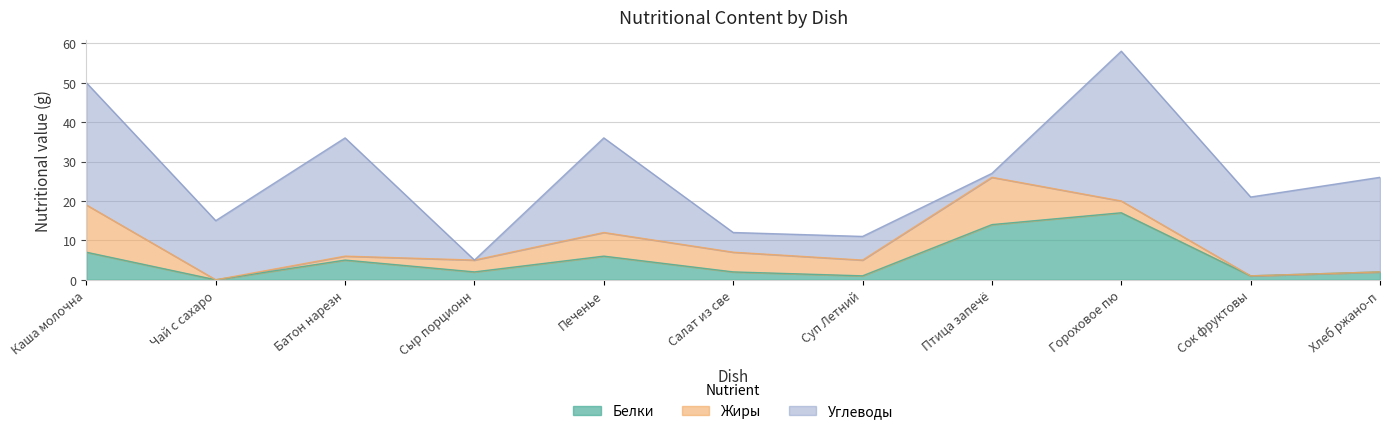

What is the highest value of the Жиры series?

12